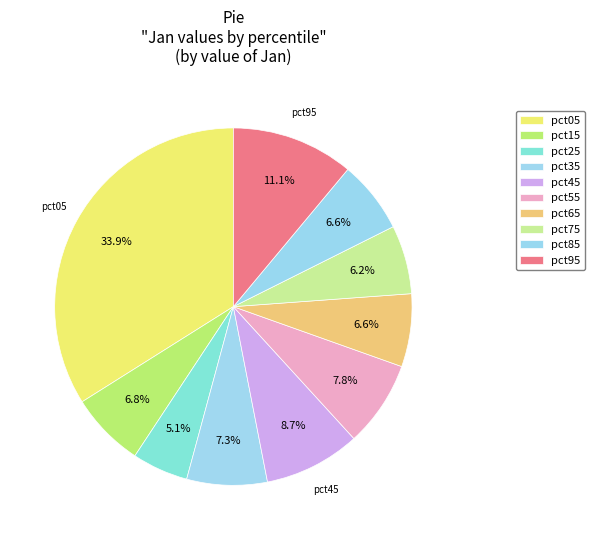

The pct25 slice represents 1% of the pie. True or false?

False